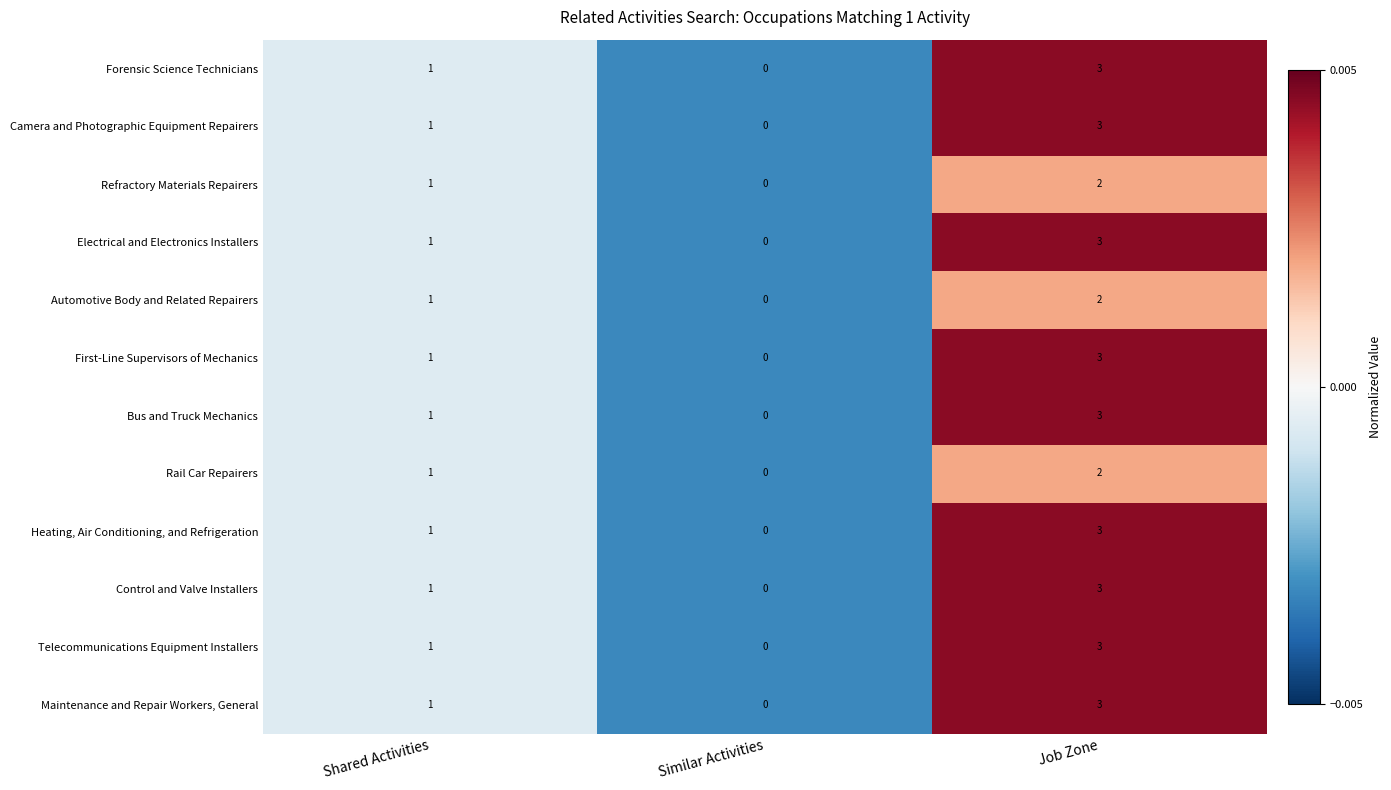

At which label does Refractory Materials Repairers reach its peak?

Job Zone